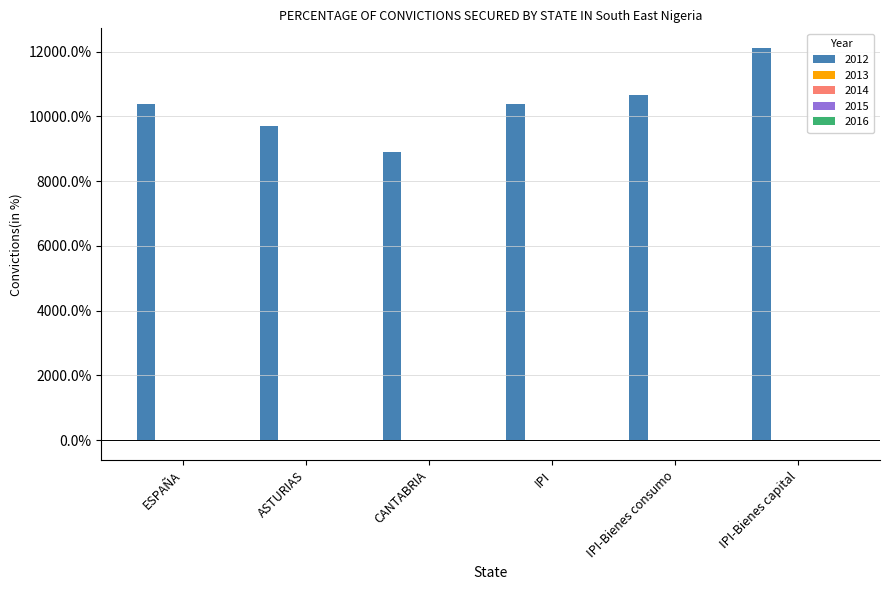

Are the bars grouped side by side (vs. stacked)?

Yes